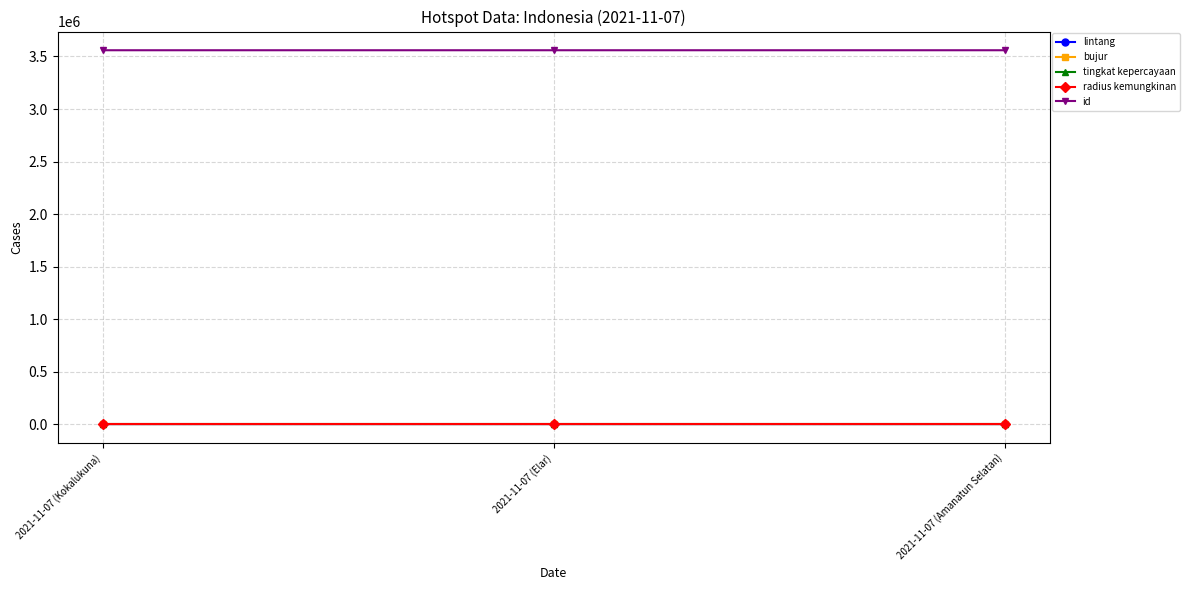

Where does the lintang series first go above -8?

2021-11-07 (Kokalukuna)